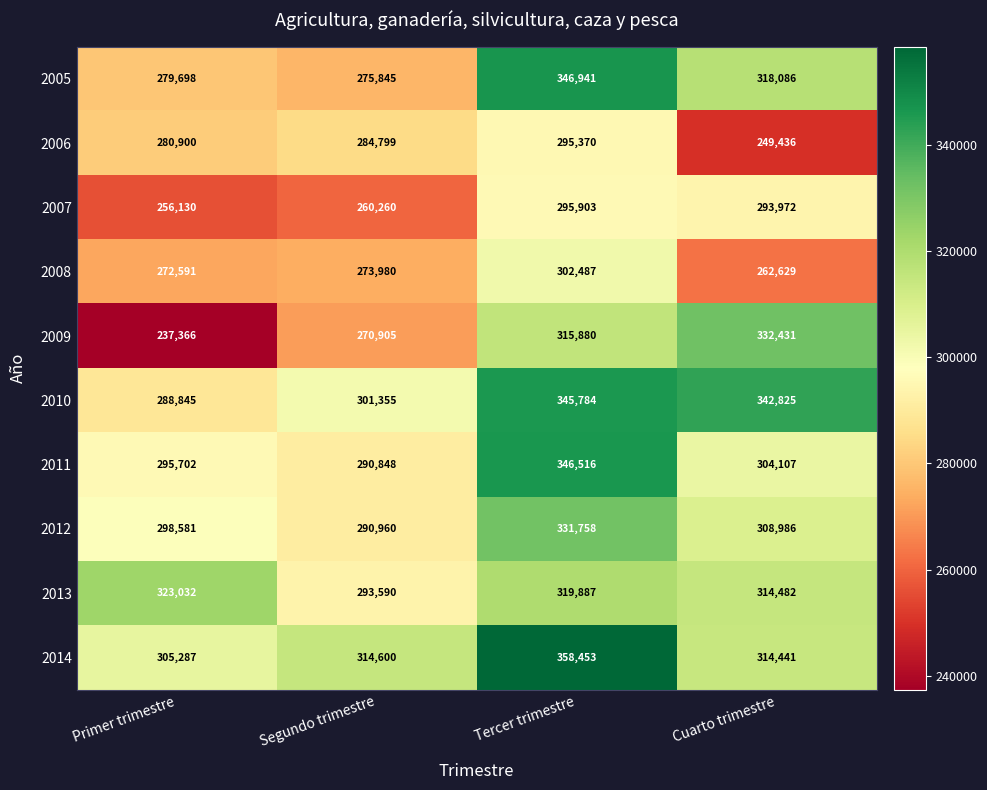

Which label corresponds to the smallest value in the chart?

Primer trimestre